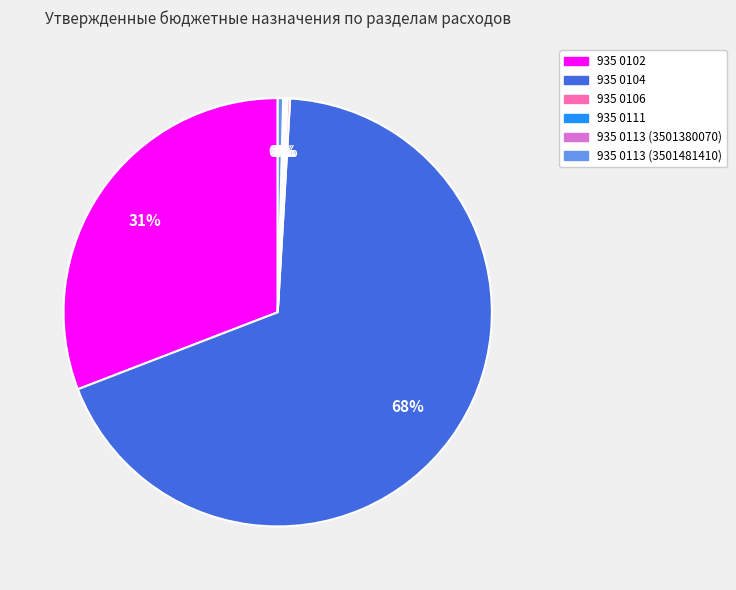

Which slice is the largest?

935 0104